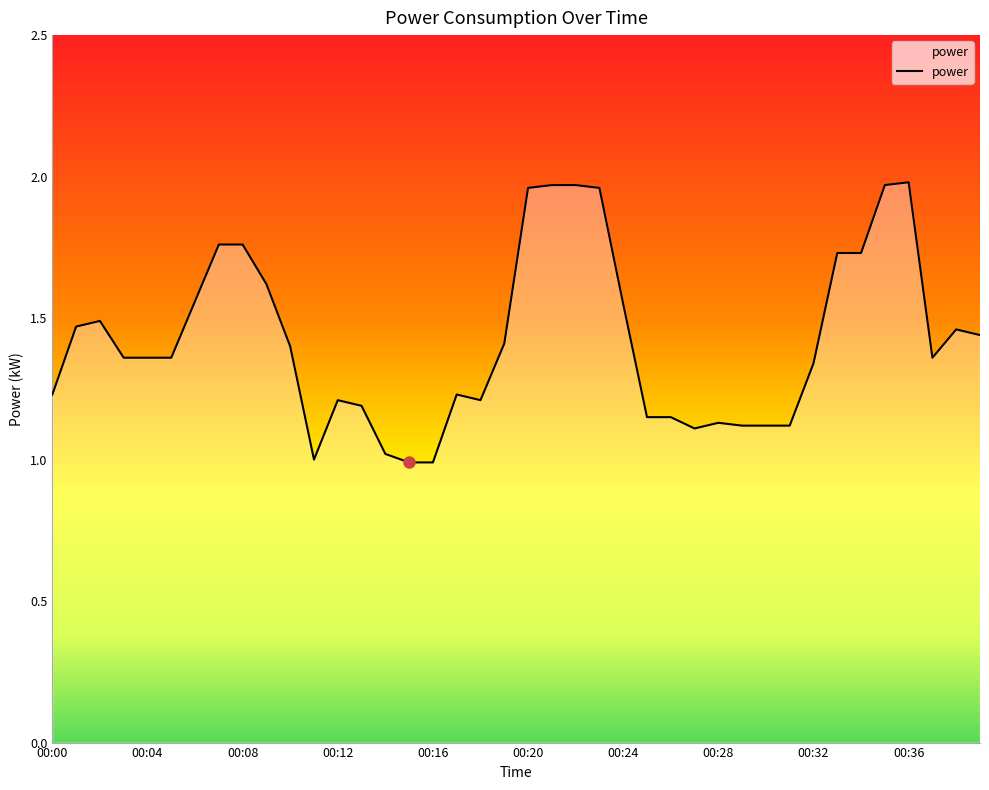

What is the sum of all values?

56.9